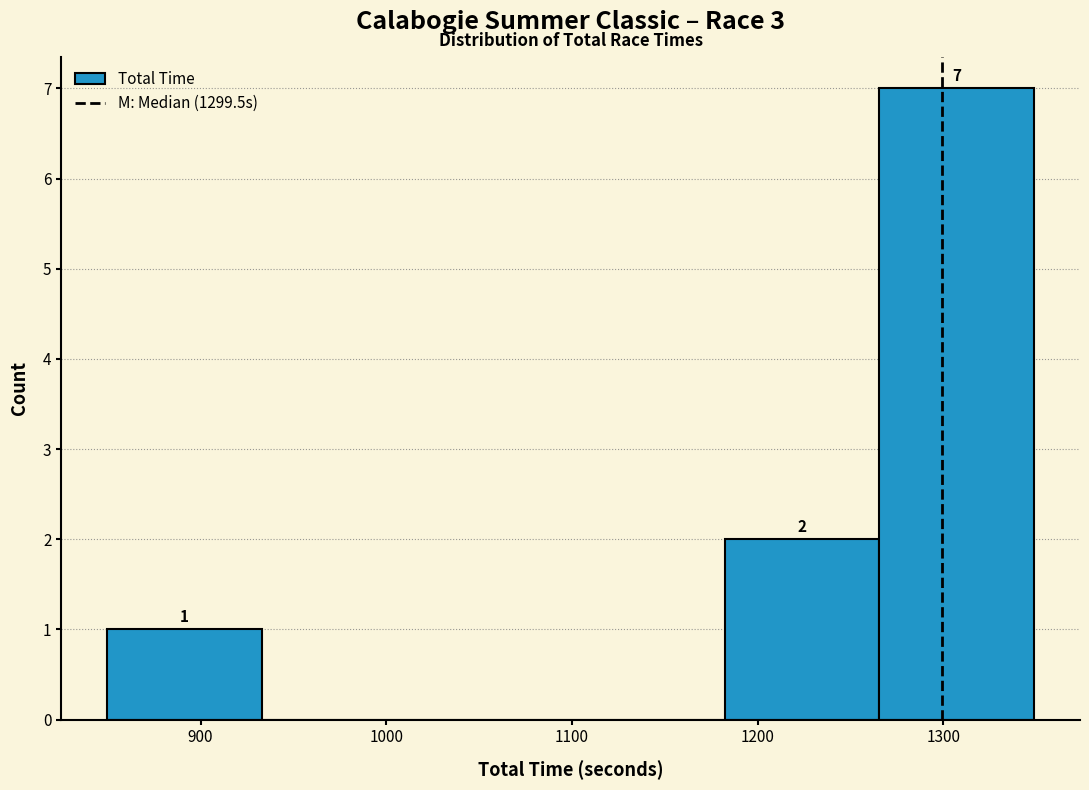

Which range on the x-axis has the tallest bar?

1270 to 1350